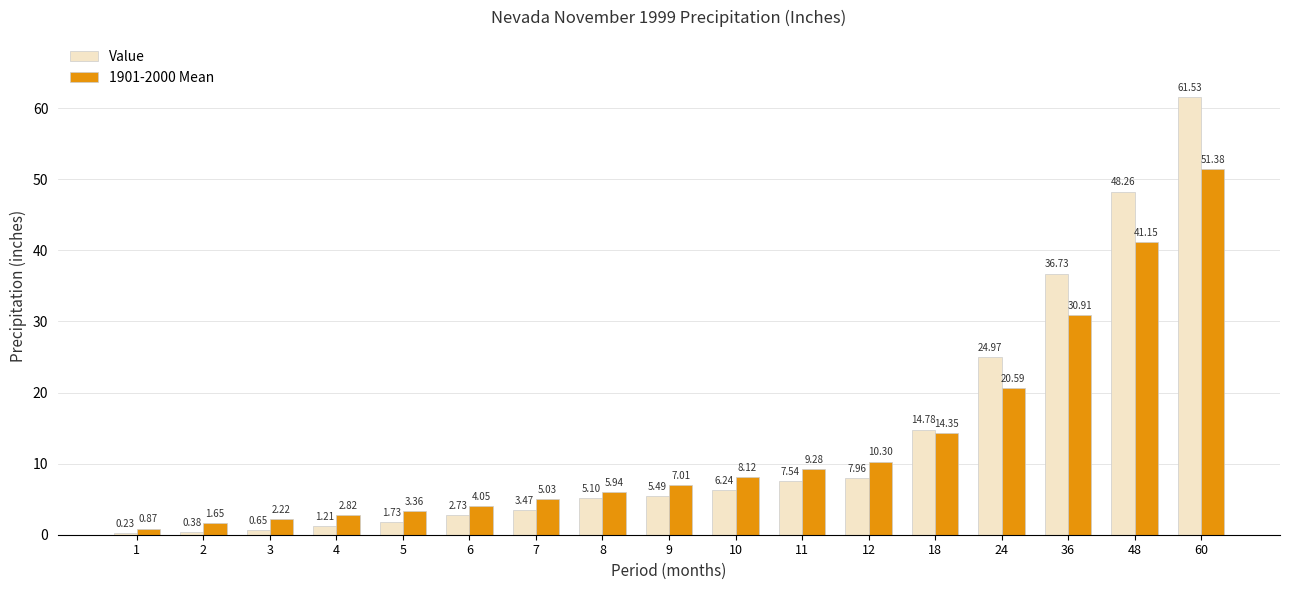

What is the sum of the Value values at 4 and 11?

8.8